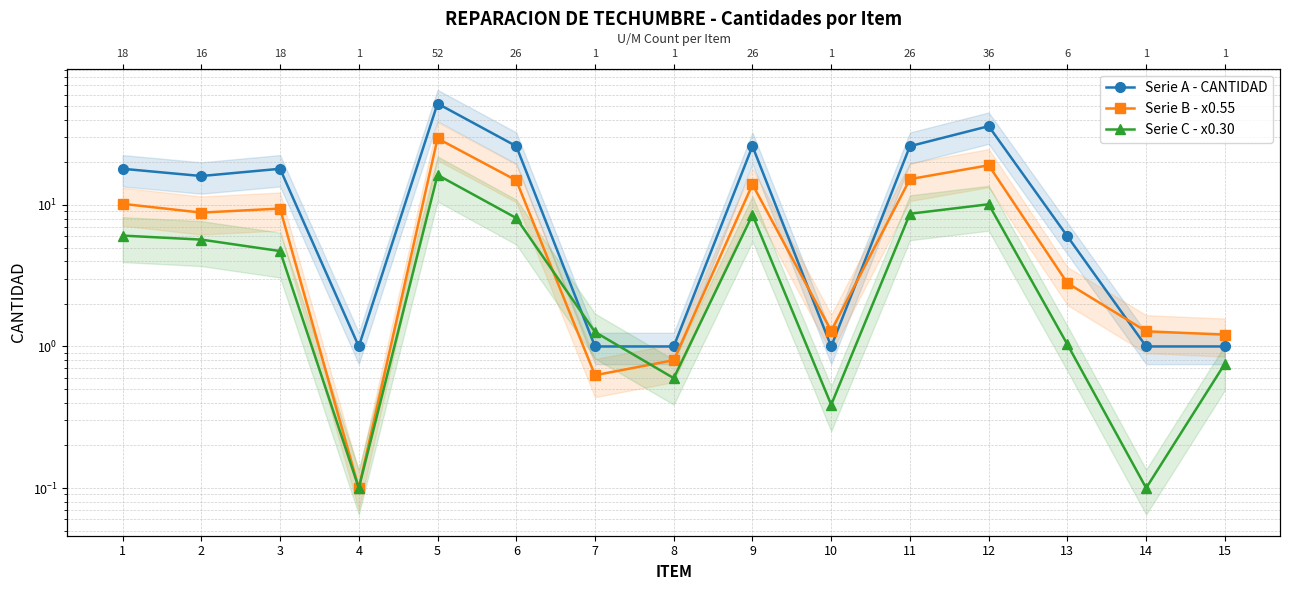

How many distinct data groups are displayed?

3